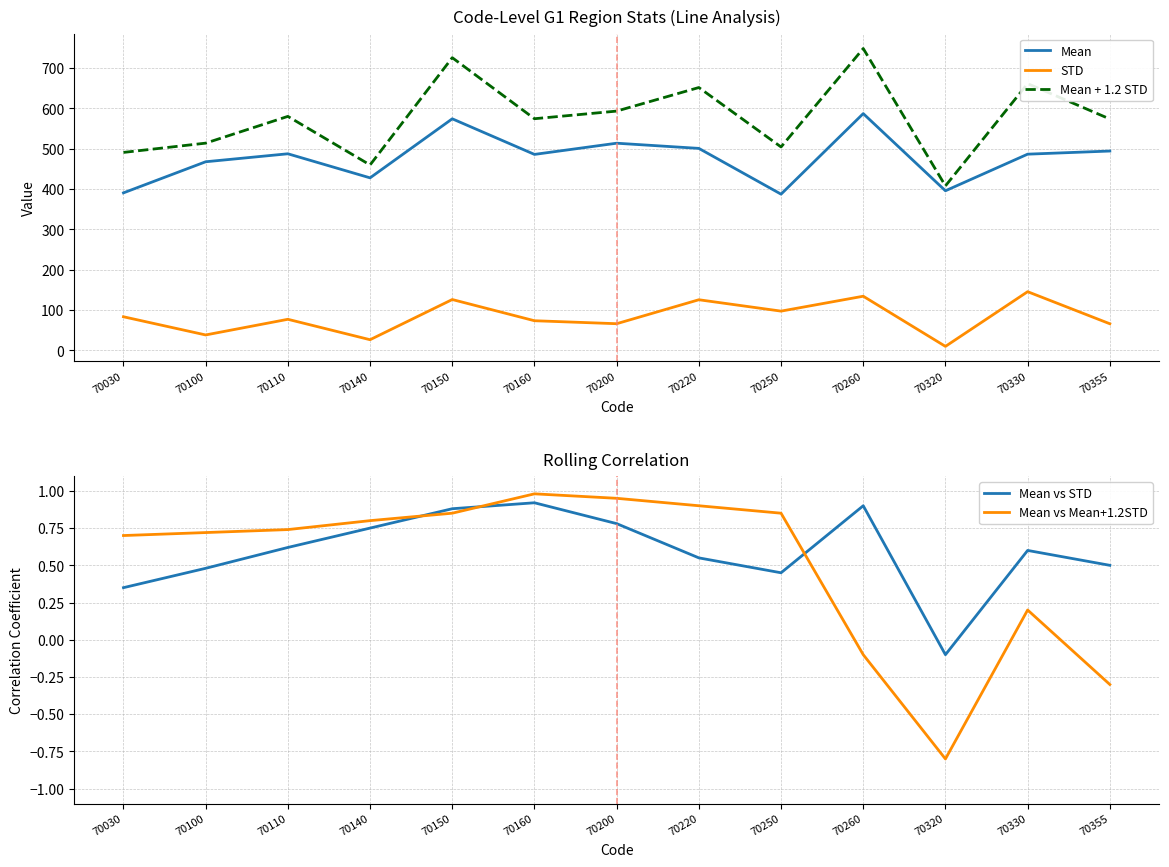

True or false: Mean vs Mean+1.2STD and Mean + 1.2 STD intersect in this chart.

False